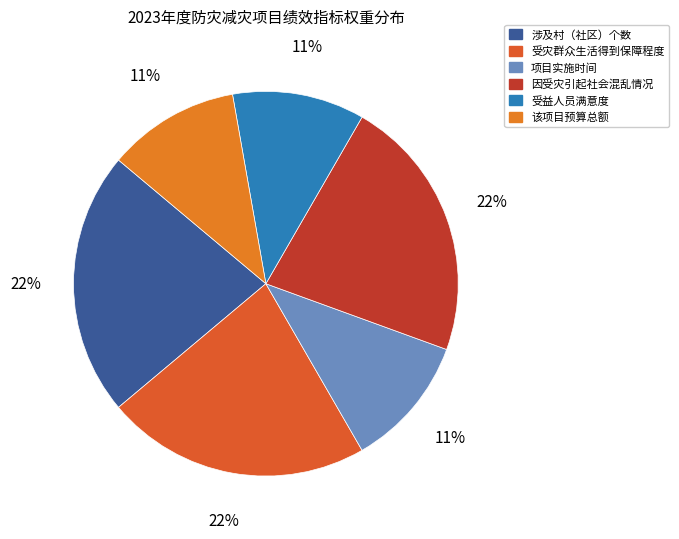

Is there any slice that represents more than half of the pie?

No